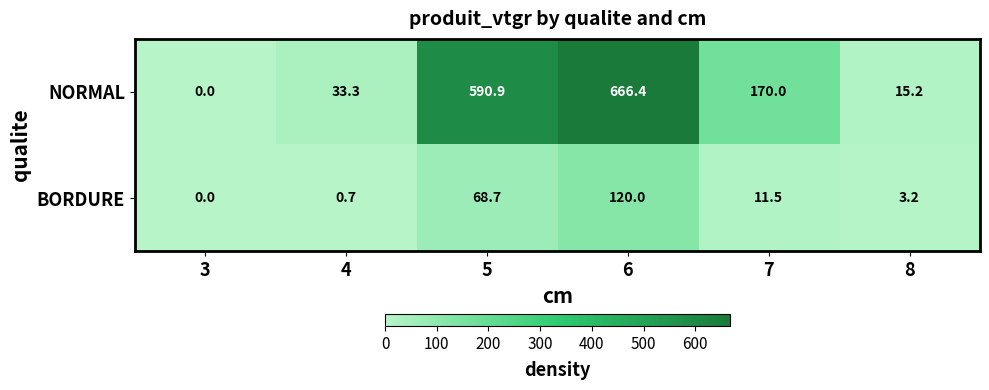

Is the value of BORDURE at 4 greater than the value of NORMAL at 8?

No